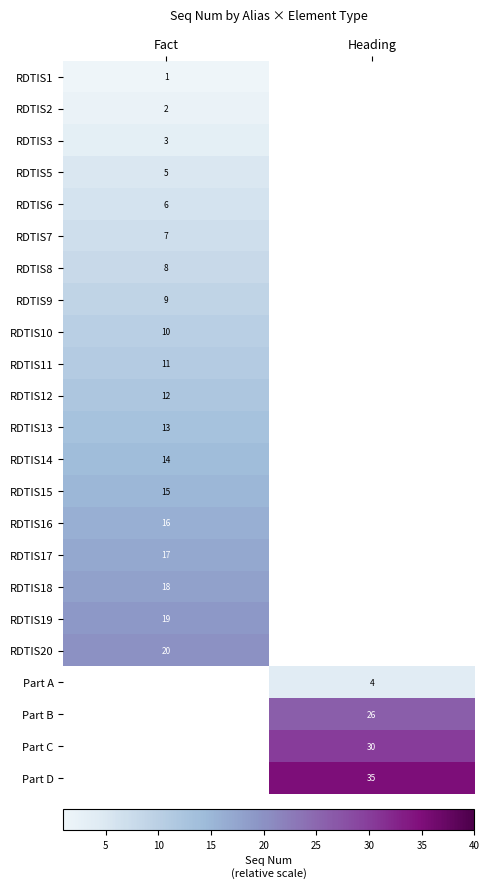

The RDTIS2 series shows 1 at Fact. True or false?

False